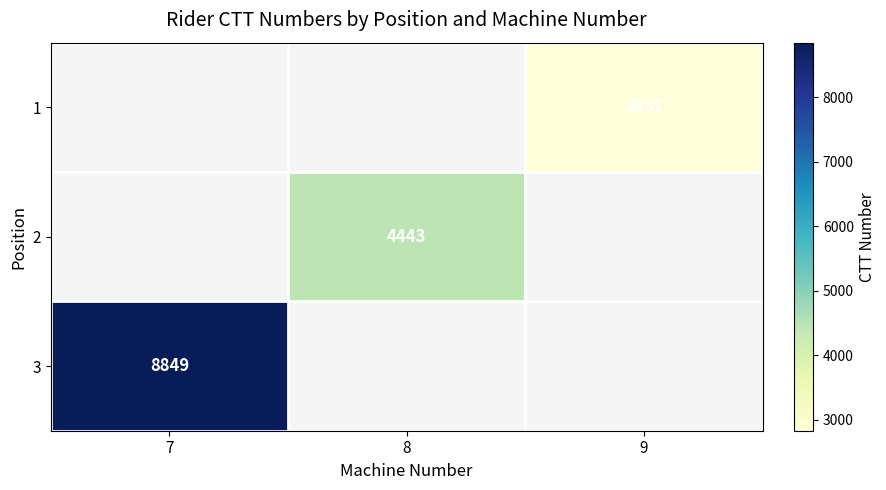

The 3 series shows 8849 at 7. True or false?

True